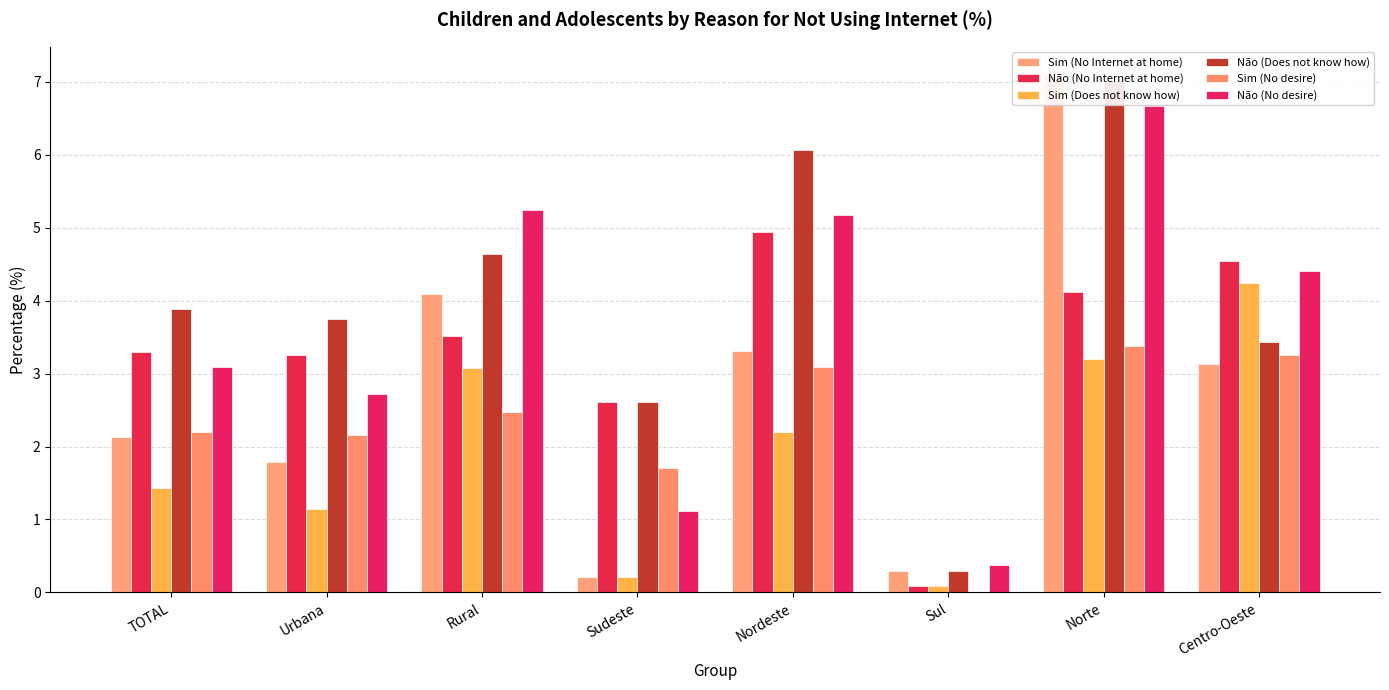

How many bars are there in total?

48